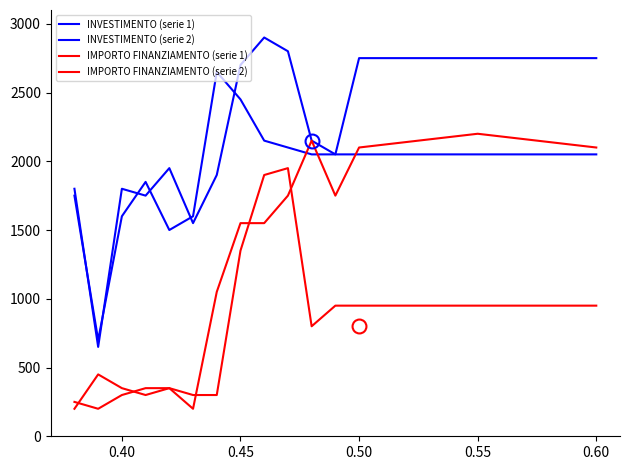

In IMPORTO FINANZIAMENTO (serie 2), how many points are higher than both neighbors (excluding endpoints)?

1